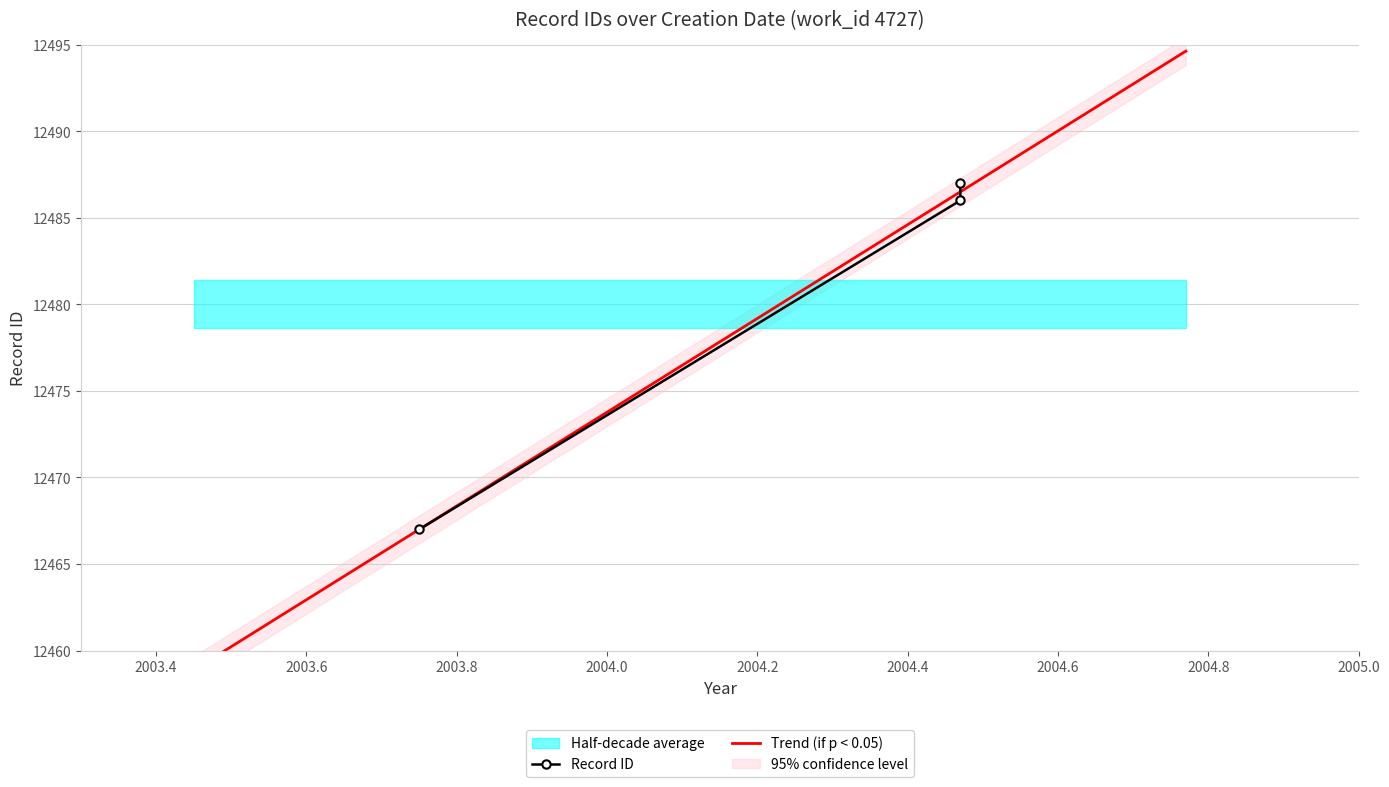

How many categories are shown in the chart?

3